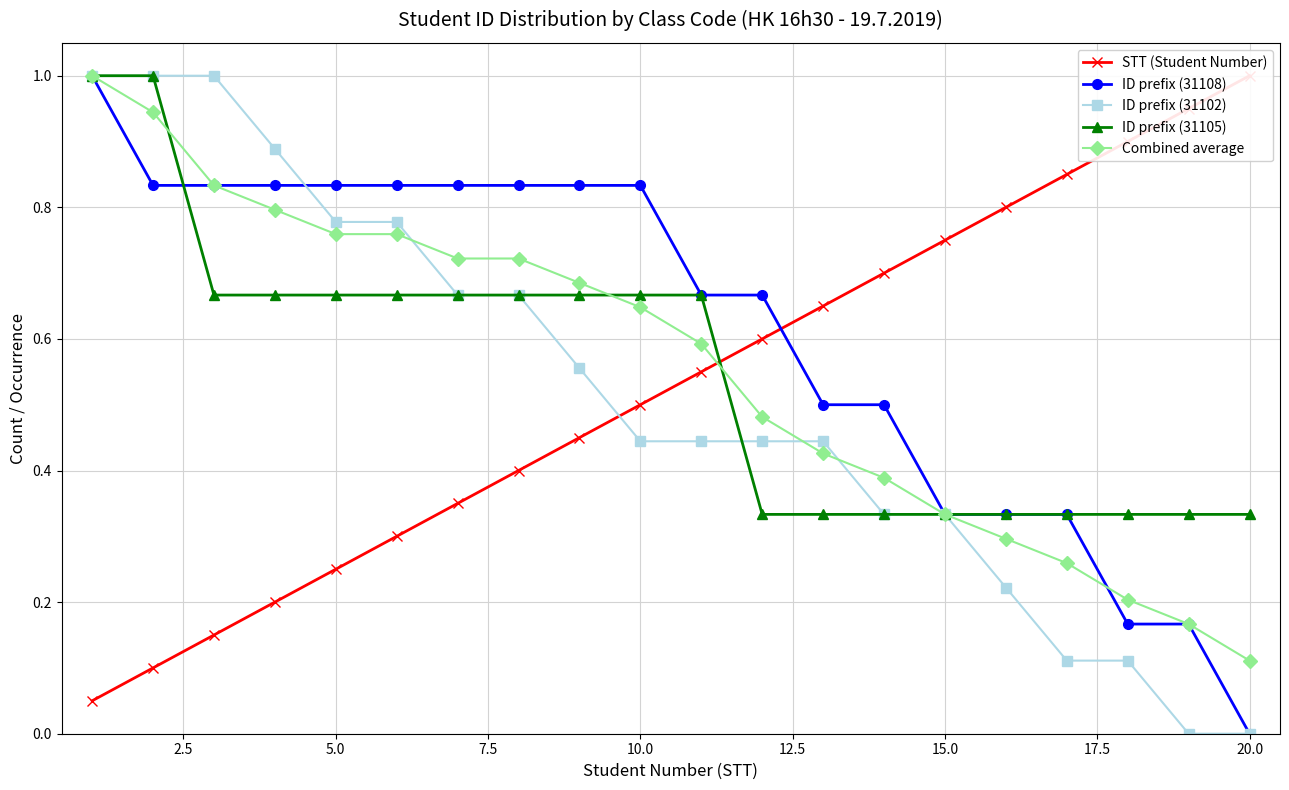

Which series has the largest total across all categories?

ID prefix (31108)